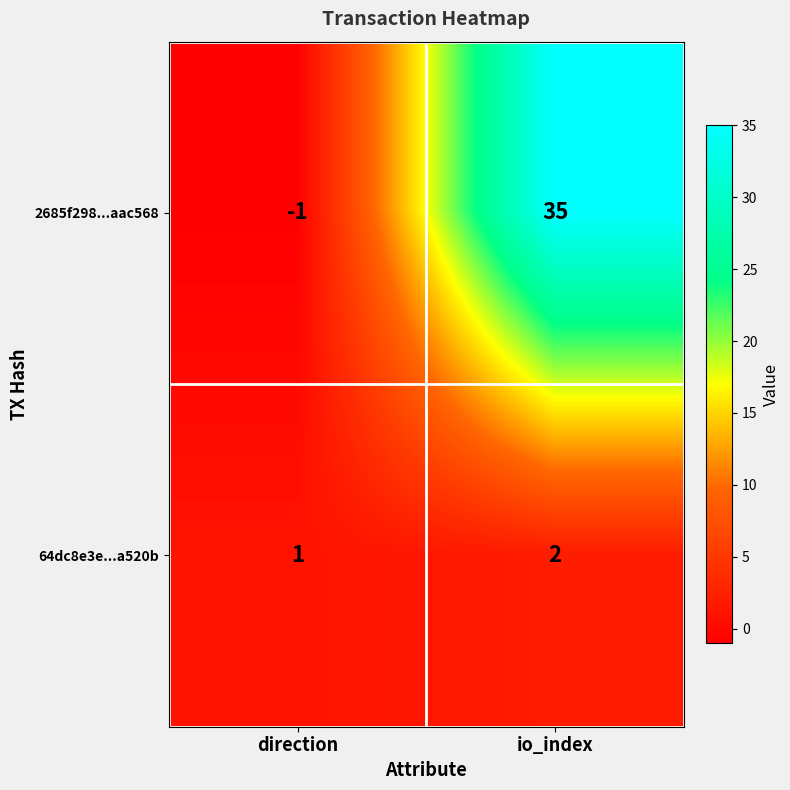

Rank the categories by 64dc8e3e...a520b value from lowest to highest.

direction, io_index